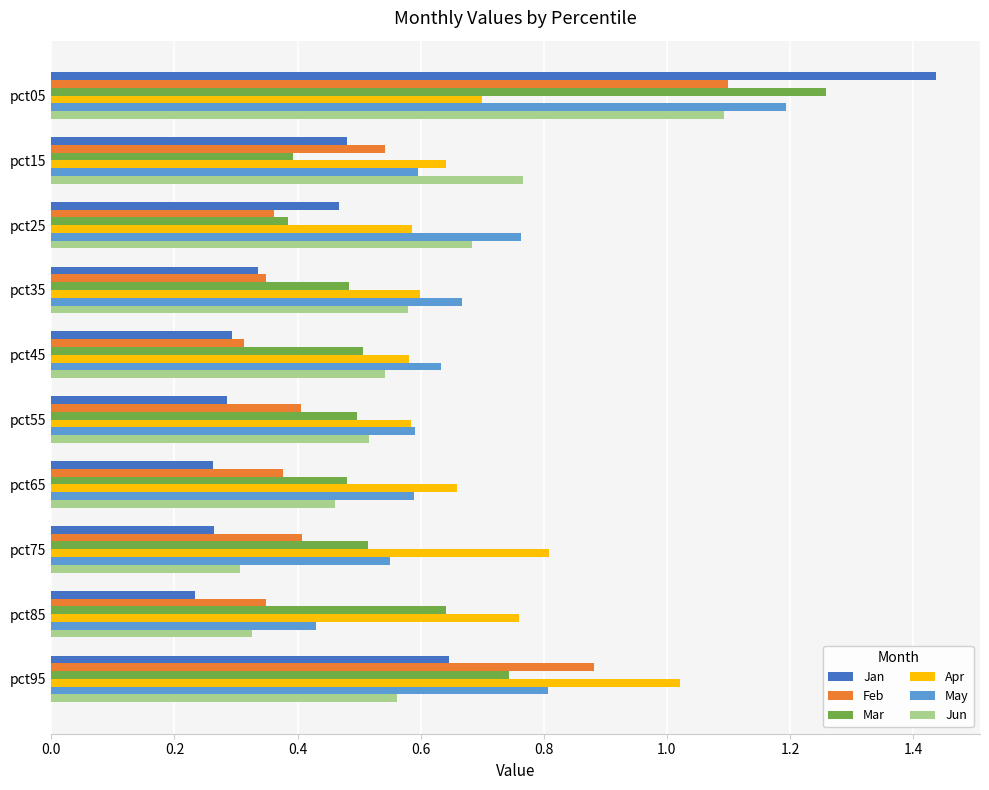

Which category has the highest value in the Feb series?

pct05